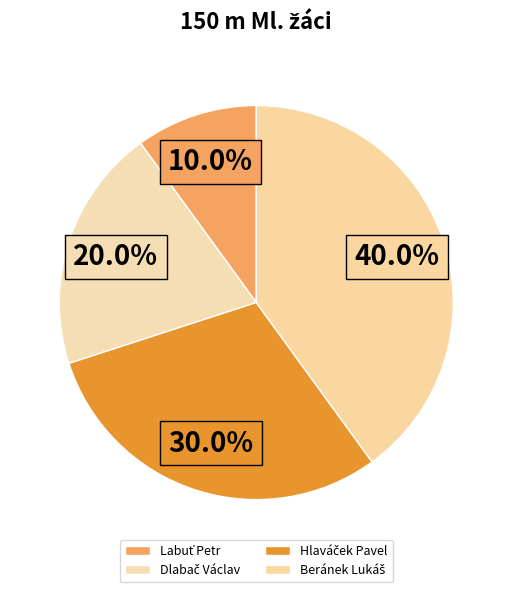

True or false: Beránek Lukáš accounts for 40% of the total.

True